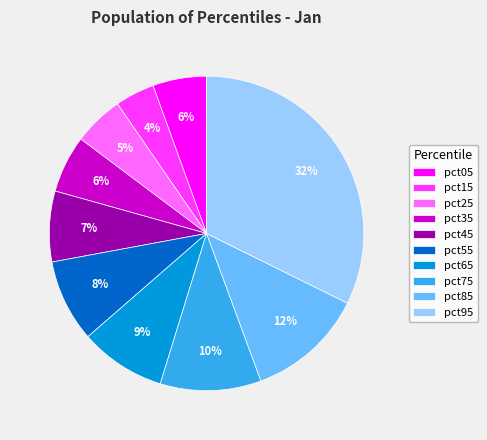

How many segments does this pie chart have?

10